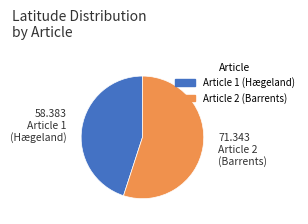

Rank the categories by value from lowest to highest.

Article 1 (Hægeland), Article 2 (Barrents)